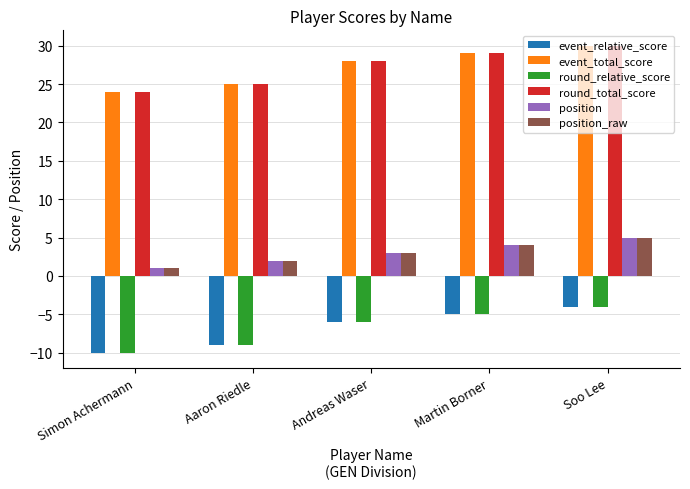

Reading left to right, list all the values displayed in this chart.

event_relative_score: -10	-9	-6	-5	-4
event_total_score: 24	25	28	29	30
round_relative_score: -10	-9	-6	-5	-4
round_total_score: 24	25	28	29	30
position: 1	2	3	4	5
position_raw: 1	2	3	4	5